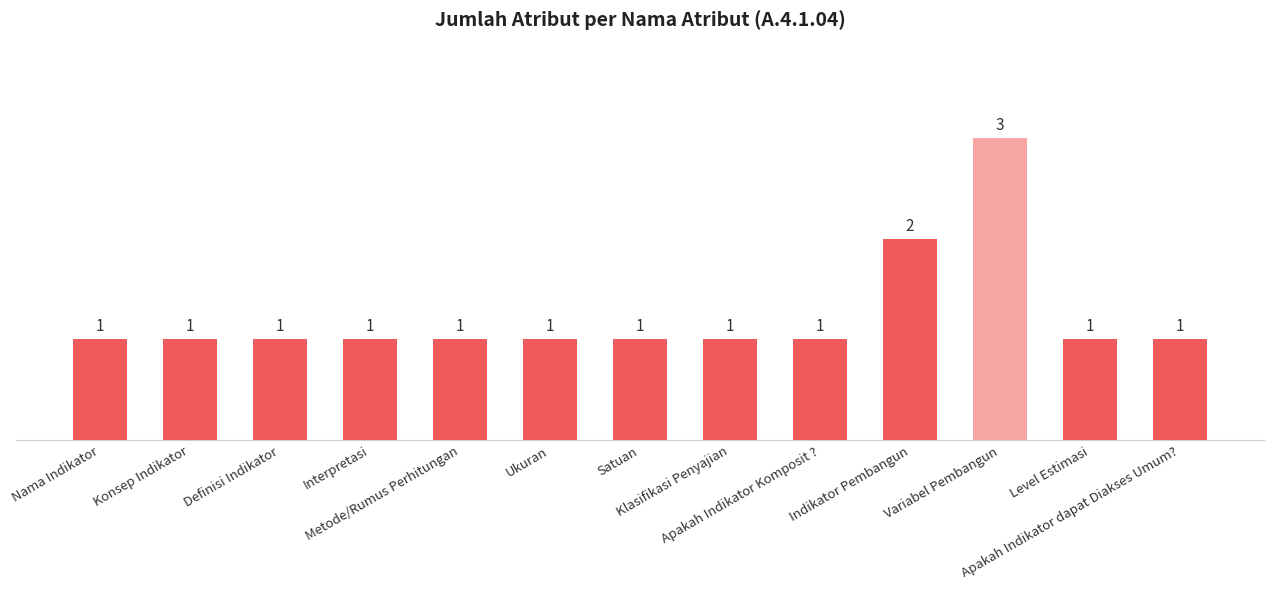

What is the value of the 3rd bar from the left?

1